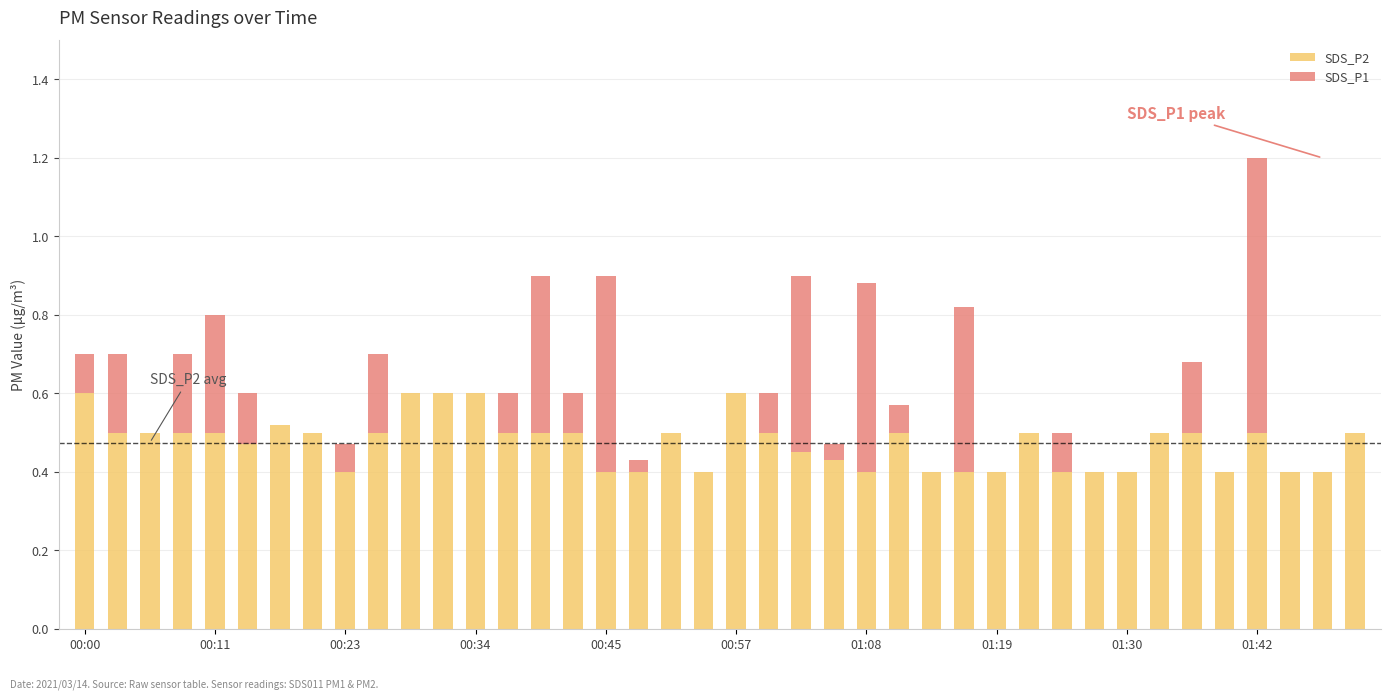

What is the sum of all SDS_P2 values?

19.0